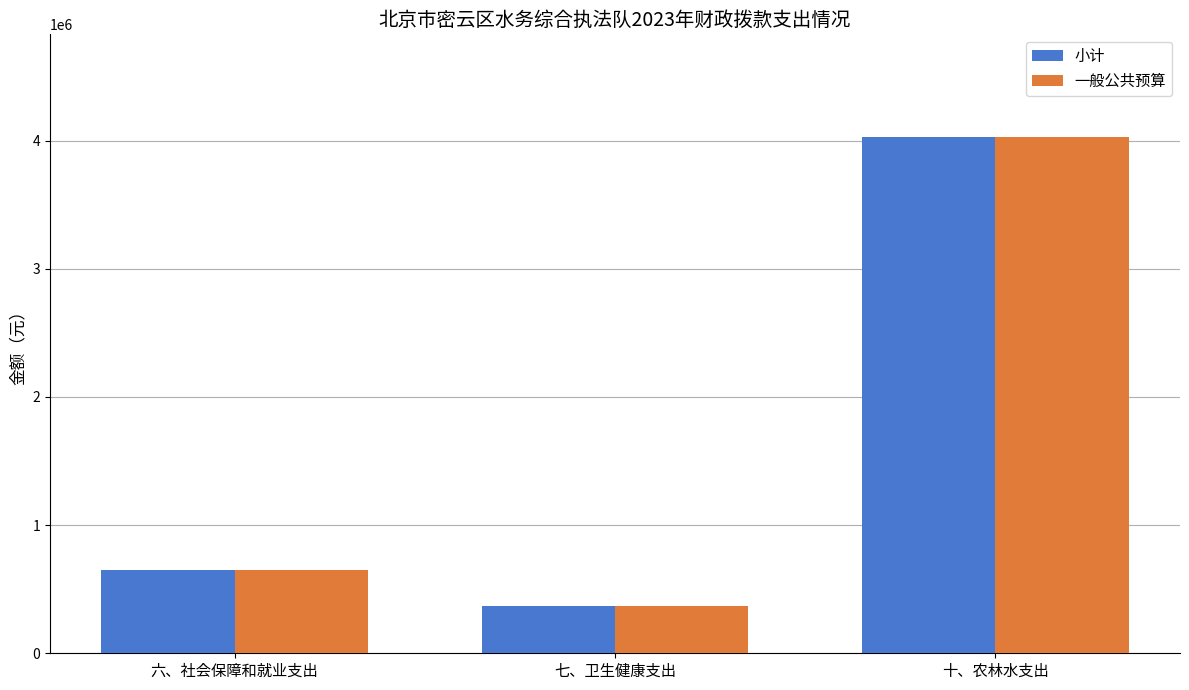

At which label does 一般公共预算 first exceed 647045?

六、社会保障和就业支出